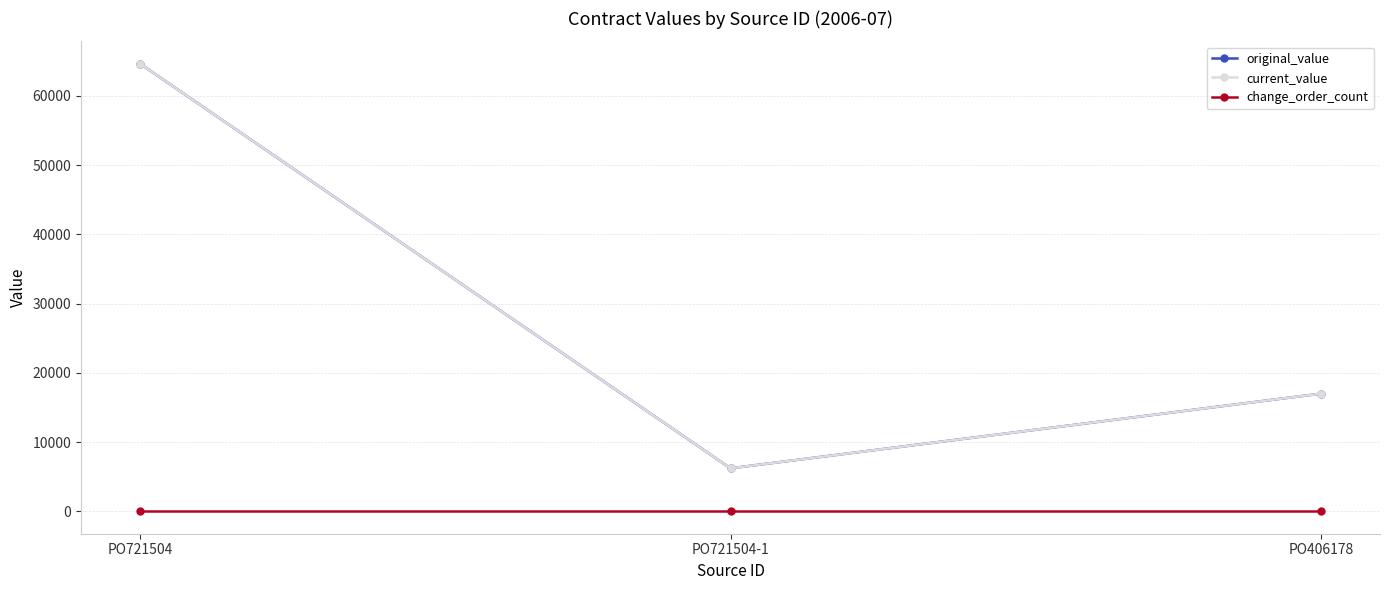

Which category has the lowest value in the current_value series?

PO721504-1